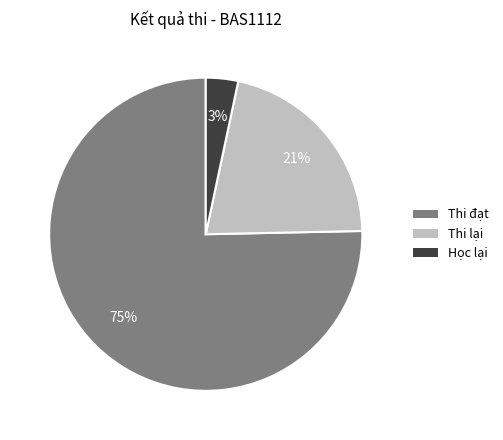

What percentage is the Học lại slice, to the nearest percent?

3%